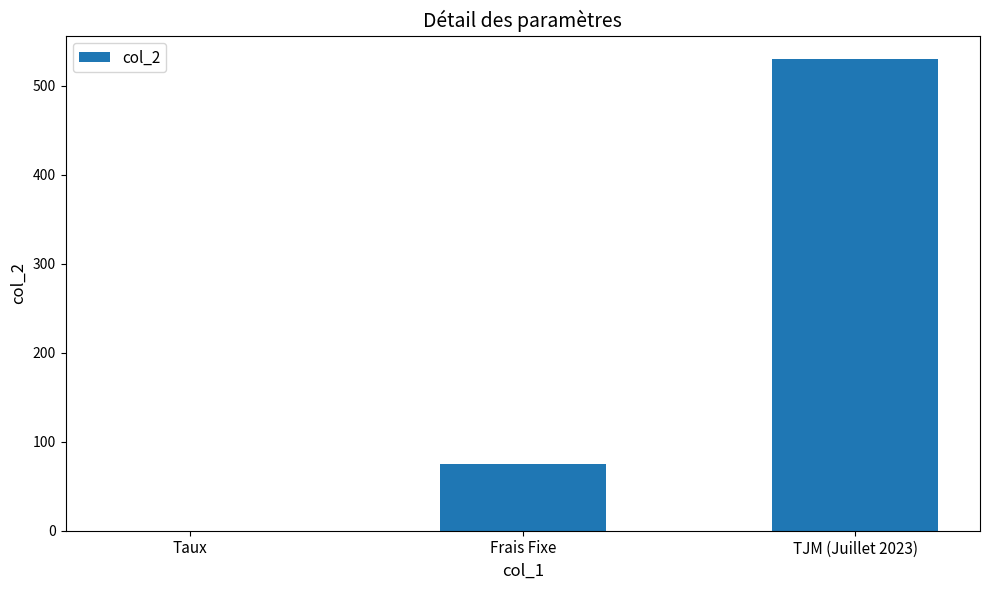

What is the maximum value shown in the chart?

530.0